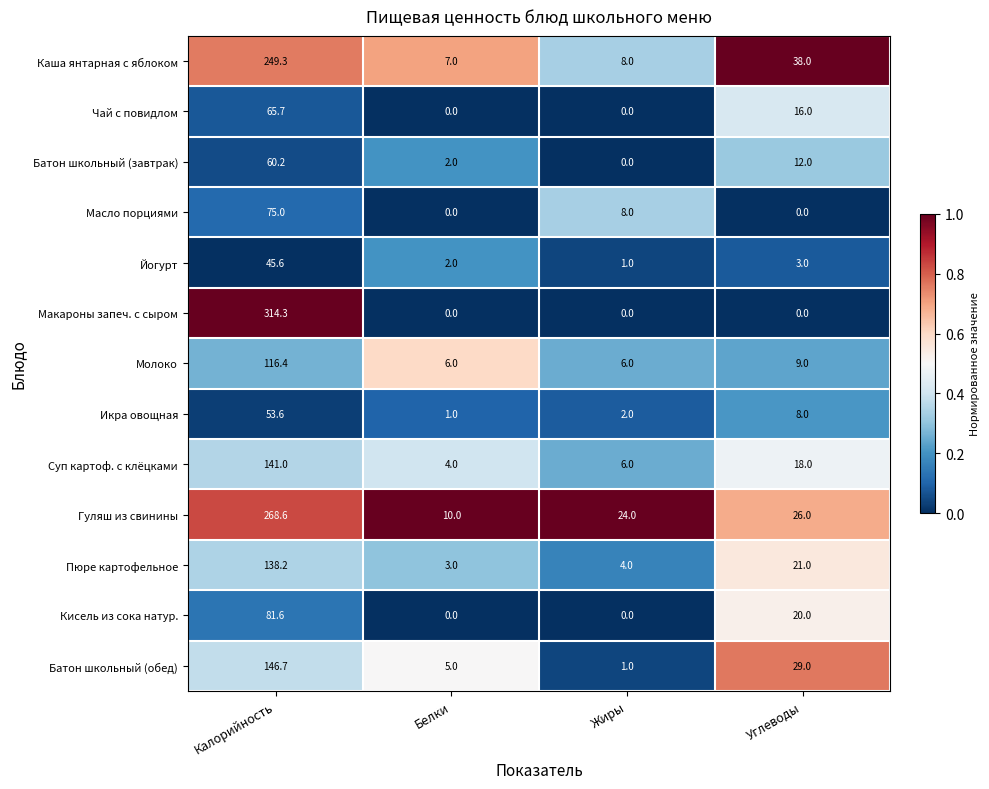

Which series has the largest total across all categories?

Гуляш из свинины